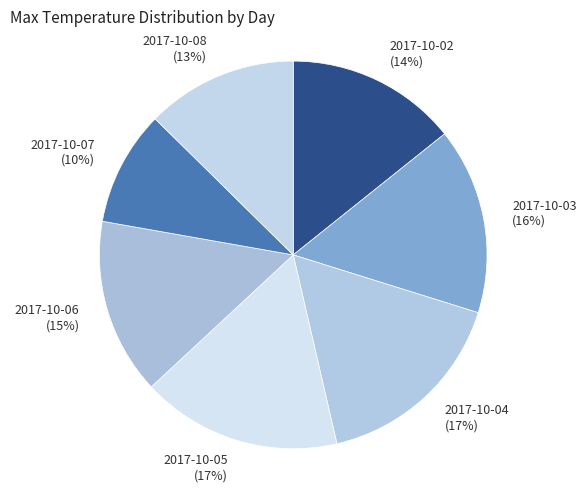

Is it true that 2017-10-04 is 17% of the pie?

True